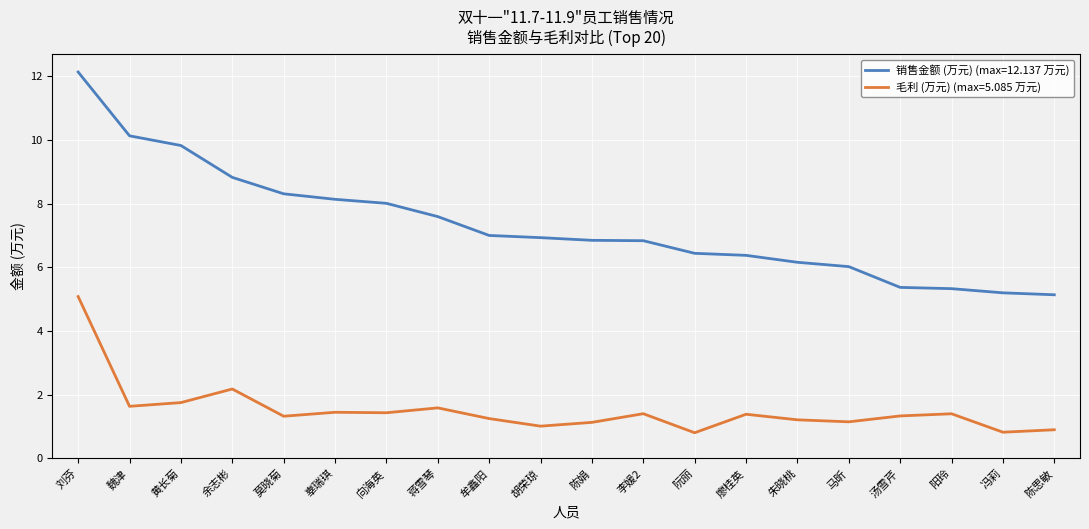

Rank the series at 廖桂英 from highest to lowest value.

销售金额 (万元) (max=12.137 万元), 毛利 (万元) (max=5.085 万元)